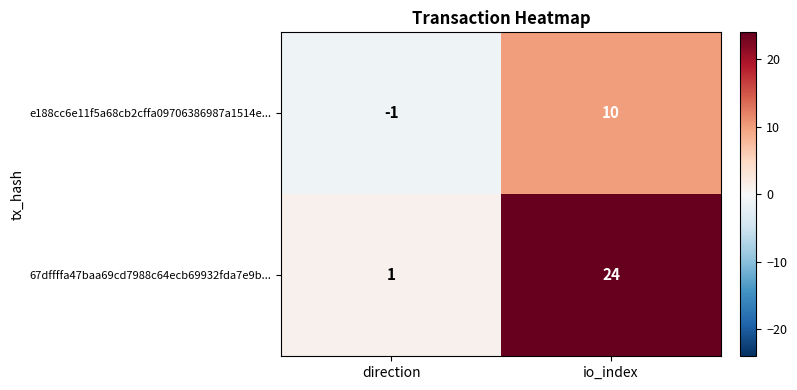

Between direction and io_index, which series saw the biggest shift?

67dffffa47baa69cd7988c64ecb69932fda7e9b...